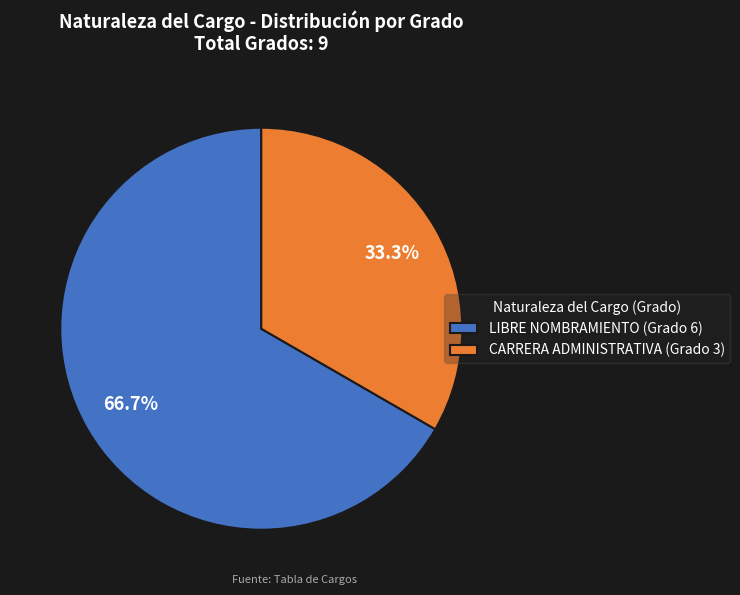

Count the number of slices in the pie.

2